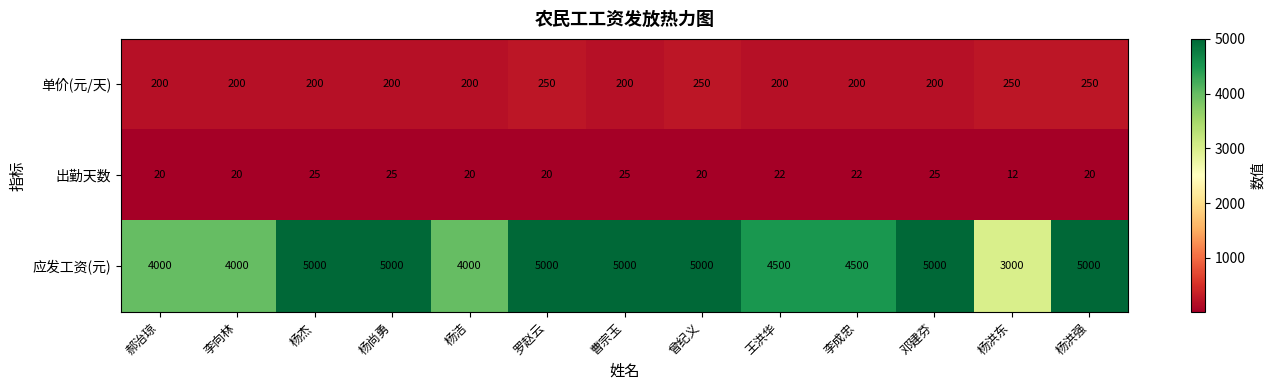

What is the difference between the highest and lowest values at 王洪华?

4478